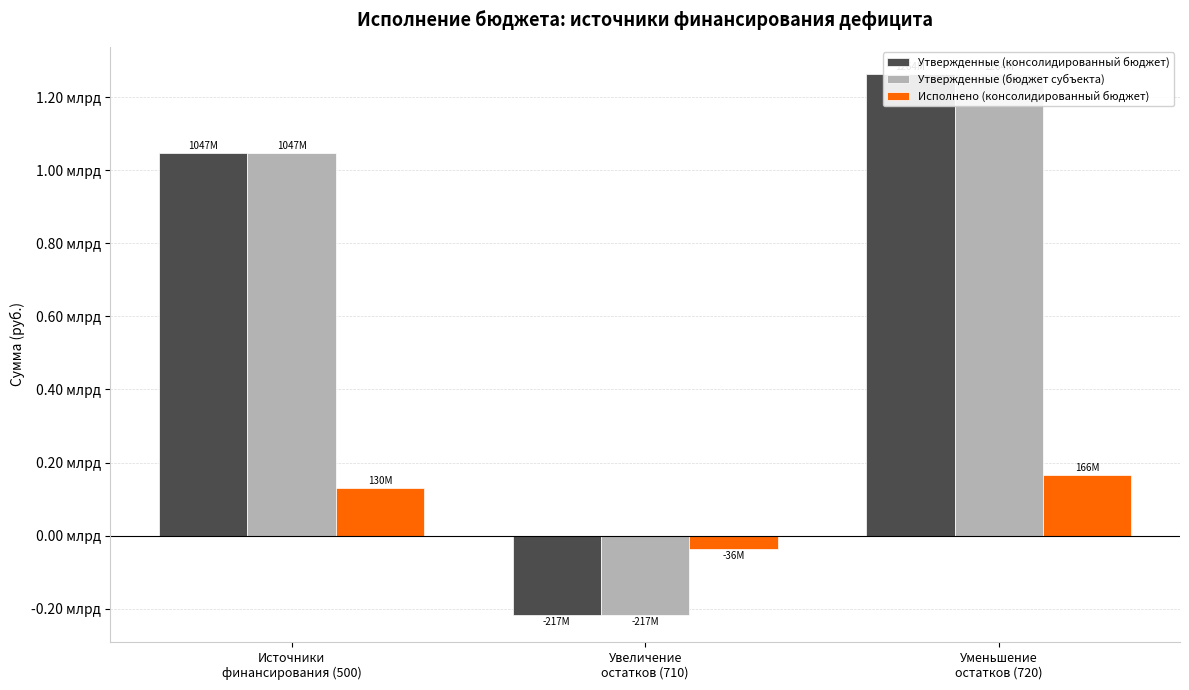

Between Источники
финансирования (500) and Увеличение
остатков (710), which series saw the biggest shift?

Утвержденные (консолидированный бюджет)